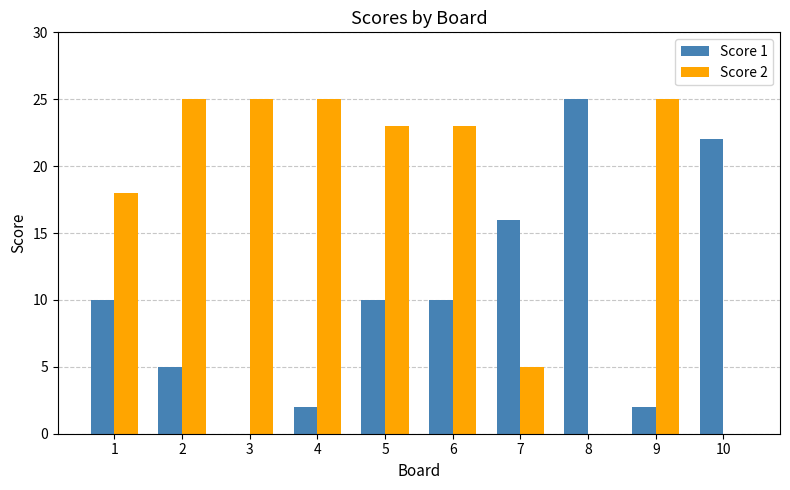

What is the greatest value displayed?

25